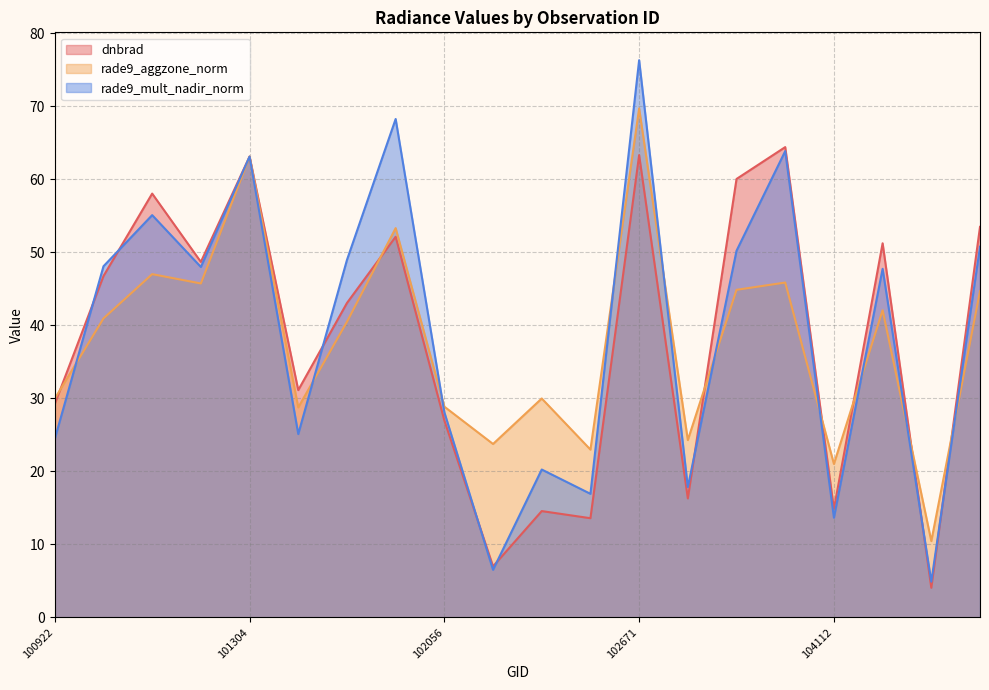

The value of rade9_mult_nadir_norm at 101057 is 92.5. True or false?

False